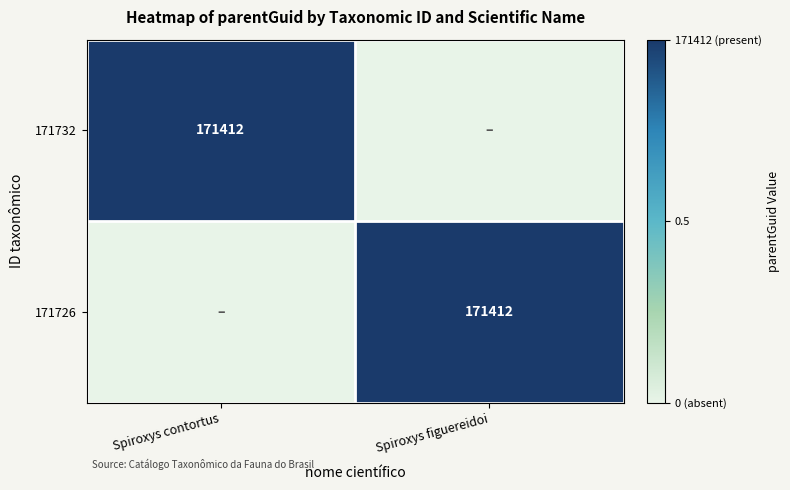

The 171732 series shows 48625 at Spiroxys contortus. True or false?

False